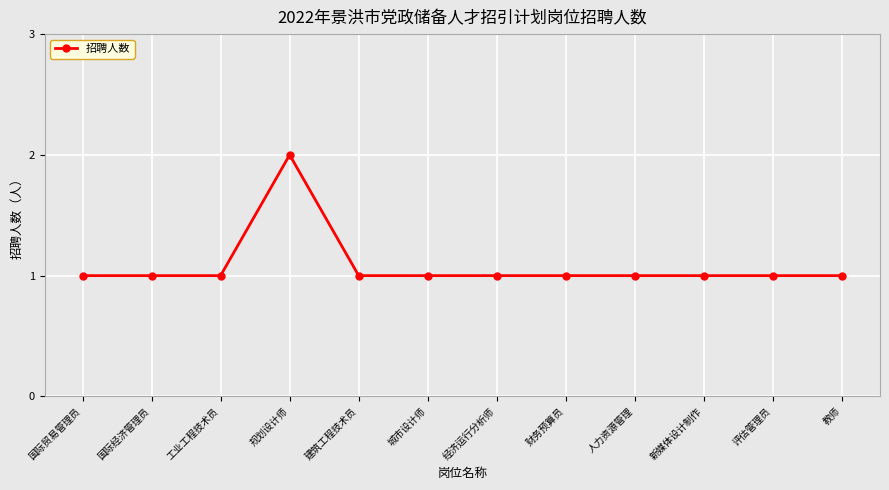

What is the maximum value shown in the chart?

2